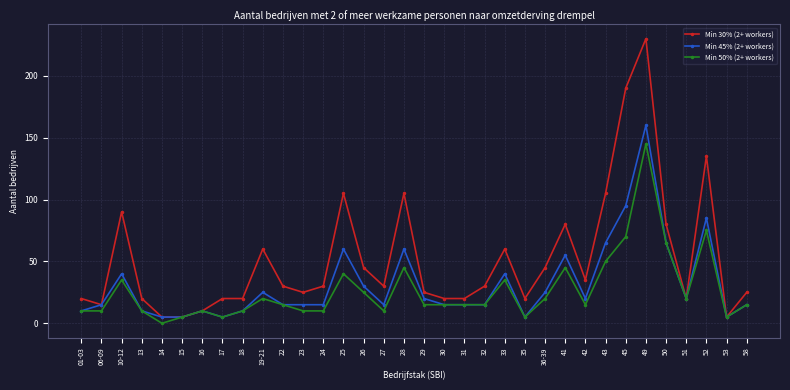

Where is the first local maximum for Min 30% (2+ workers)?

10-12